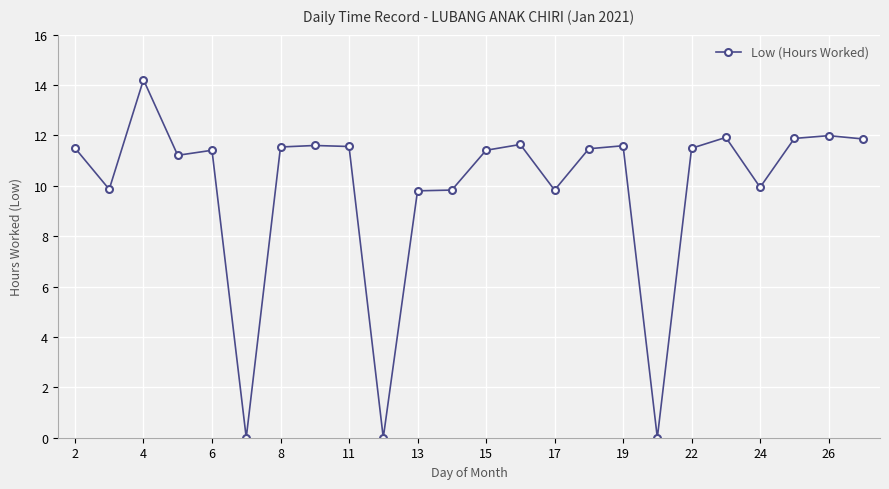

True or false: the data has more than 0 interior local peaks.

True